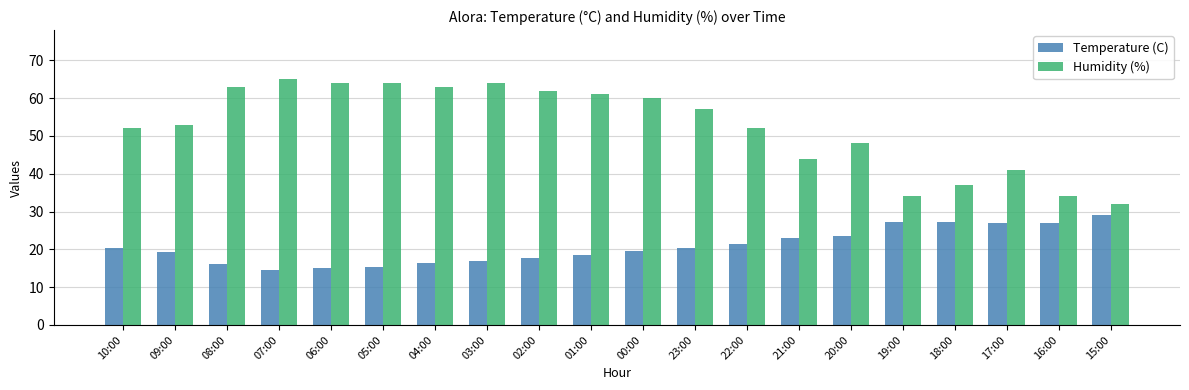

Which series has the widest spread of values?

Humidity (%)